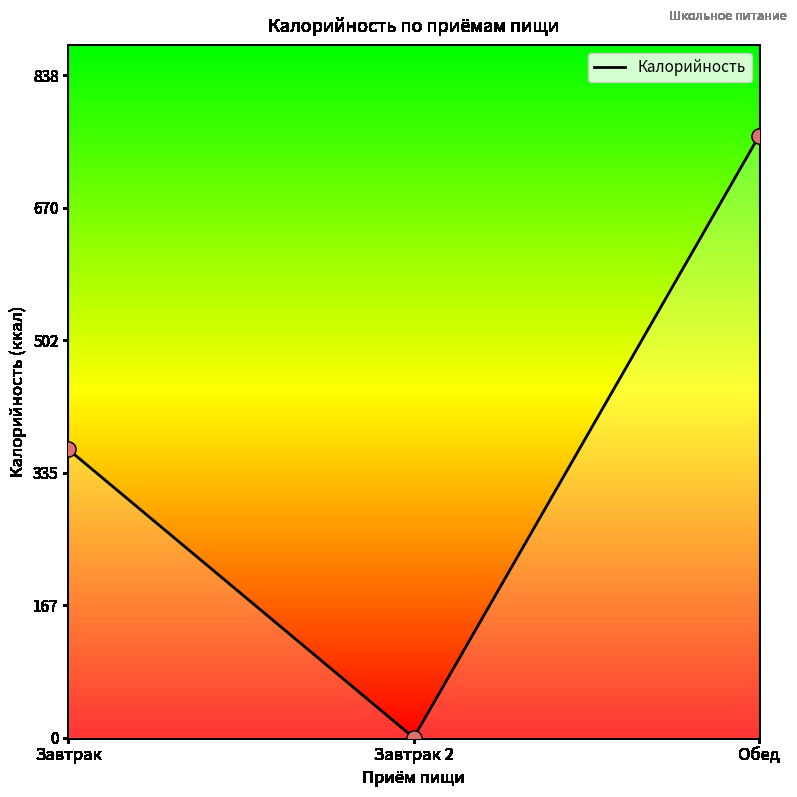

What is the change in value from Завтрак to Завтрак 2?

-365